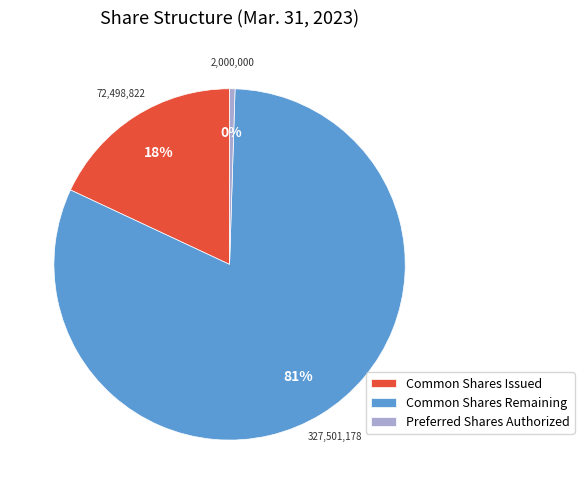

How many slices are in this pie chart?

3